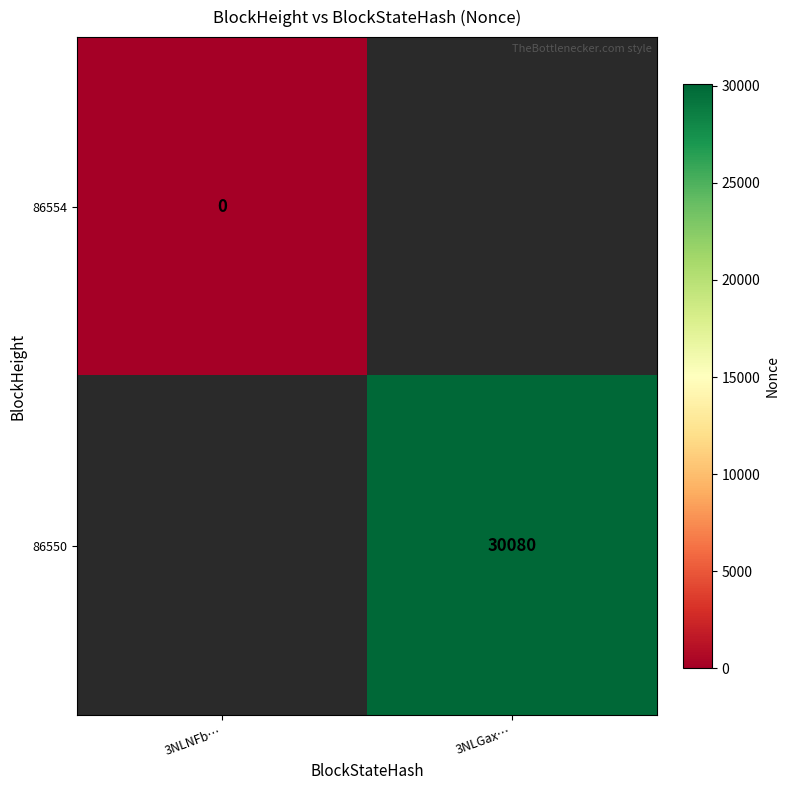

The value of 86550 at 3NLGax… is 30080. True or false?

True